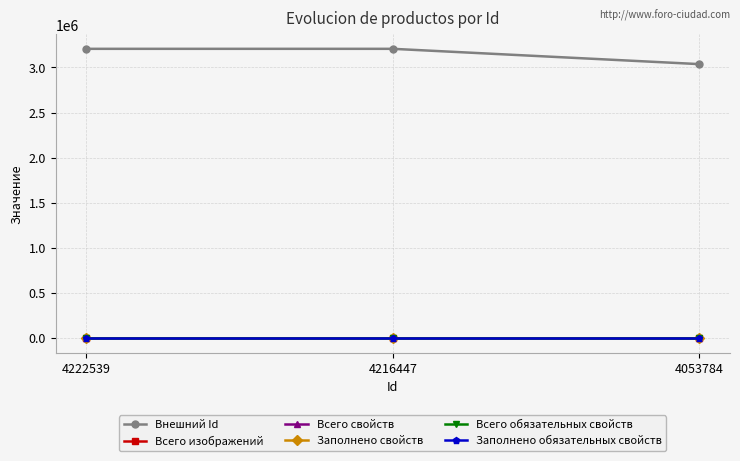

Which label corresponds to the smallest value in the chart?

4222539